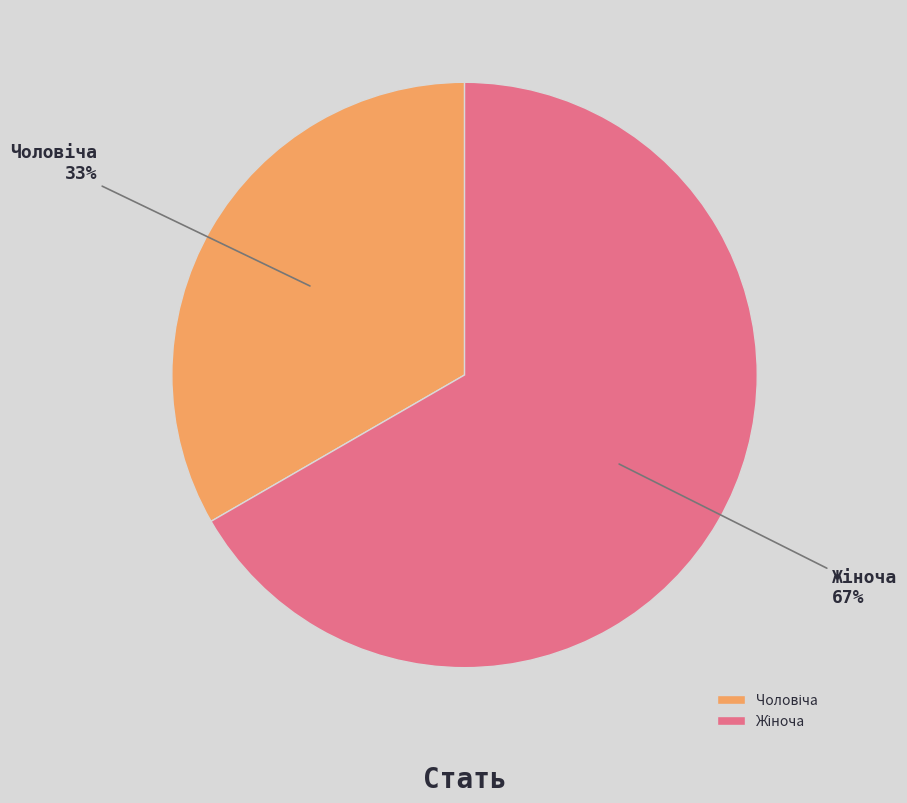

Does any single category account for the majority?

Yes